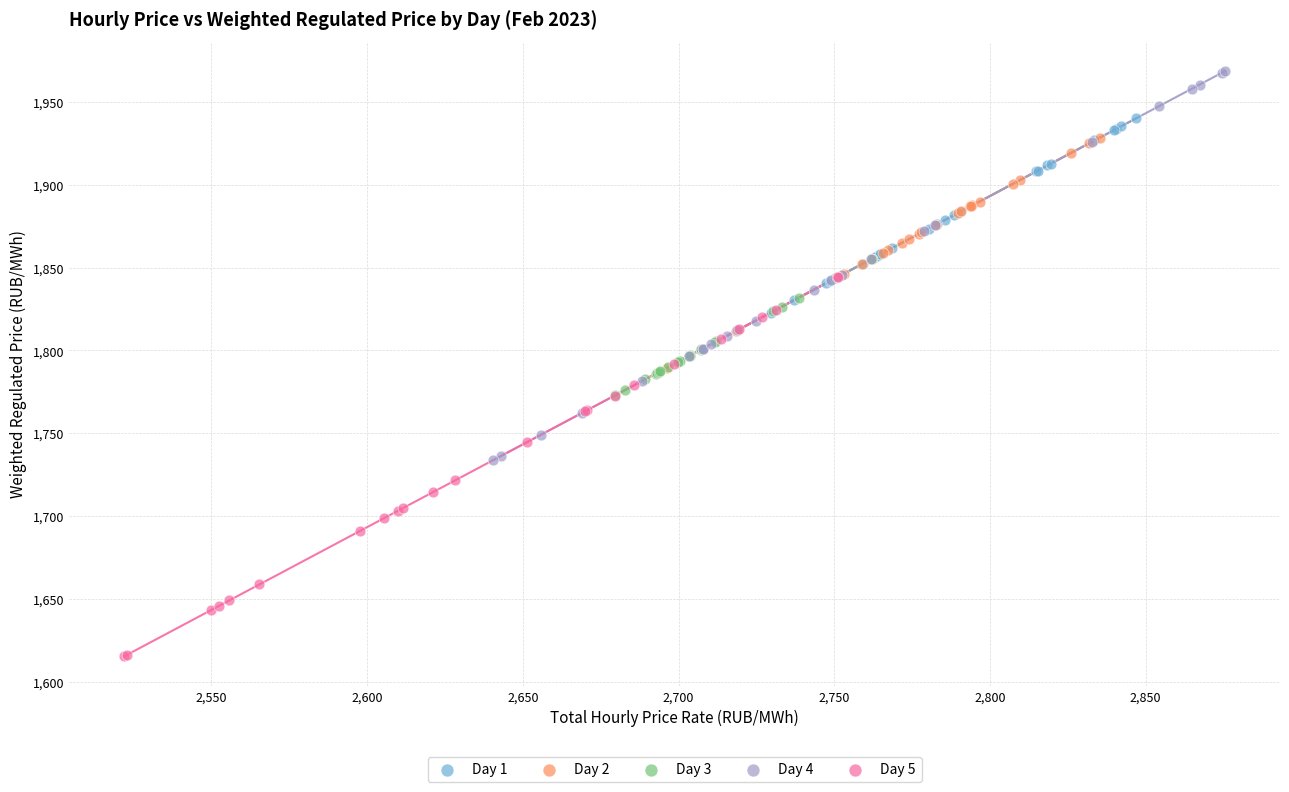

Which series reaches the maximum Y coordinate?

Day 4